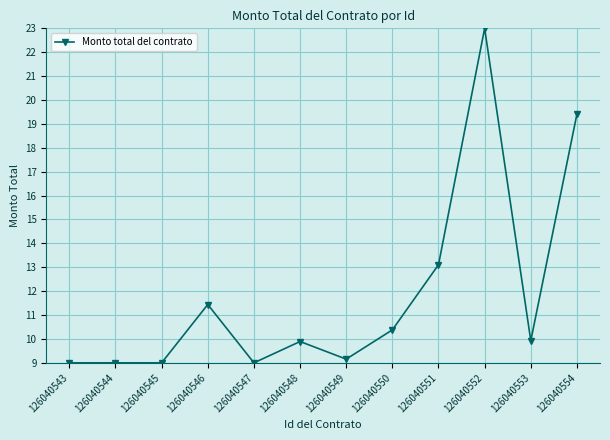

Reading left to right, list all the values displayed in this chart.

126040543=9.0	126040544=9.0	126040545=9.0	126040546=11.4	126040547=9.0	126040548=9.9	126040549=9.2	126040550=10.4	126040551=13.1	126040552=23.0	126040553=9.9	126040554=19.4